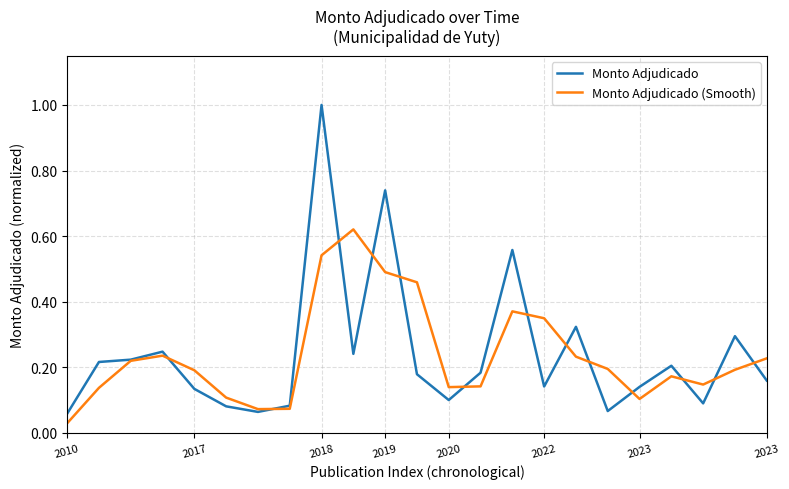

What are all the series names shown in the legend?

Monto Adjudicado, Monto Adjudicado (Smooth)